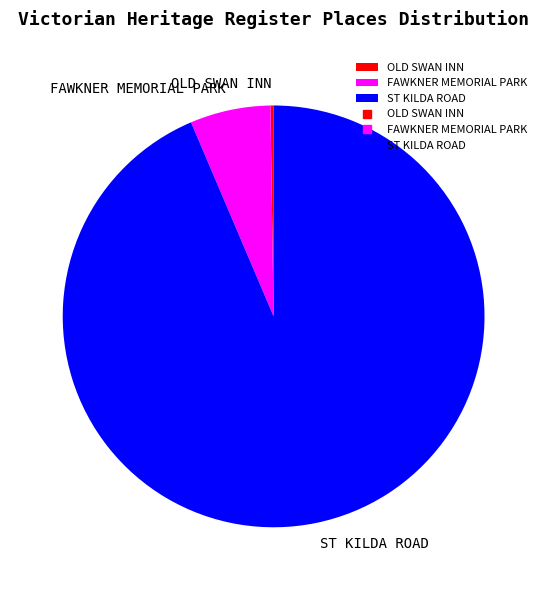

Is ST KILDA ROAD the majority of the pie?

Yes